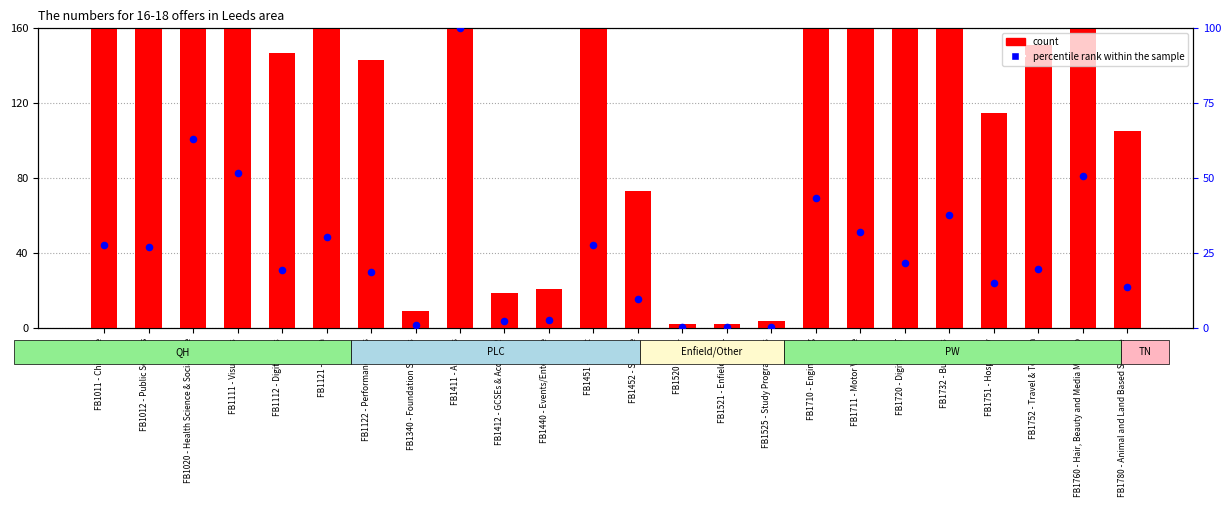

What are all the series names shown in the legend?

count, percentile rank within the sample